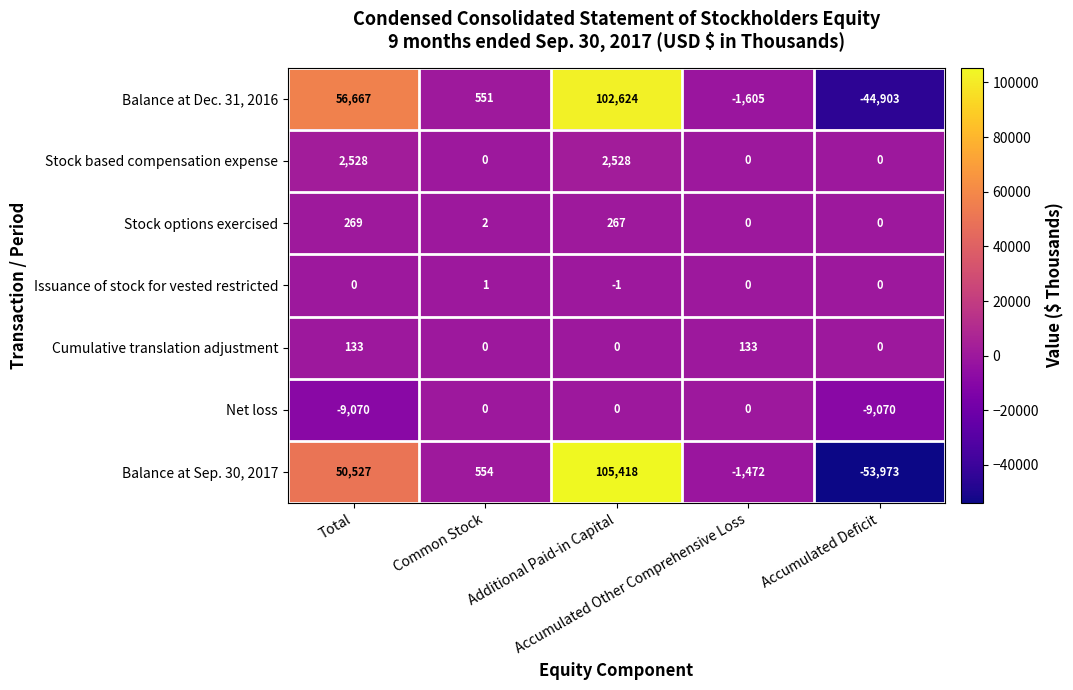

What is the minimum value for Net loss?

-9070